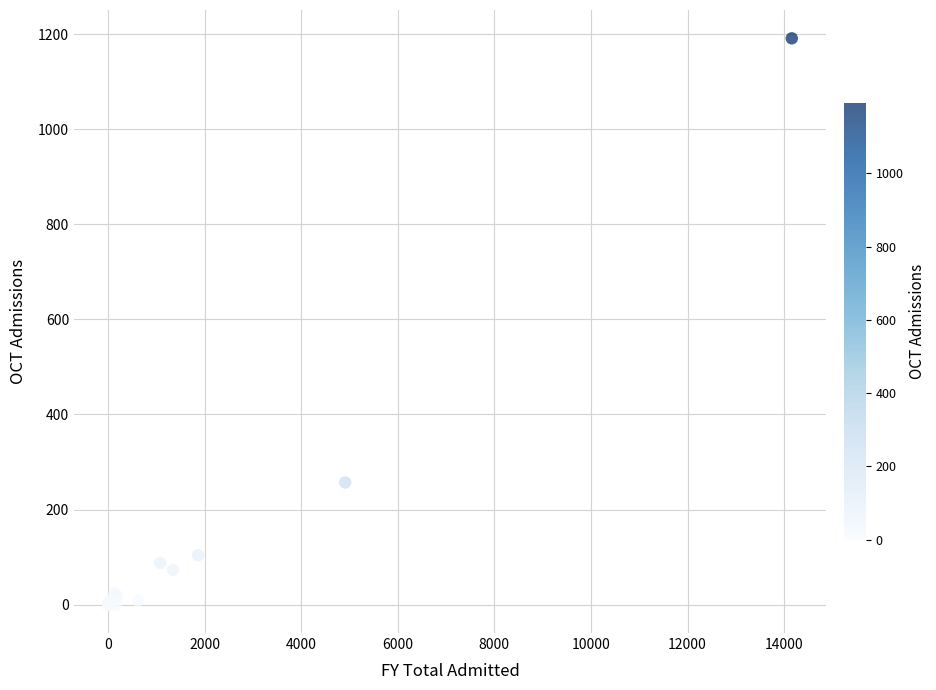

What Y value in the scatter plot is closest to 595?

257